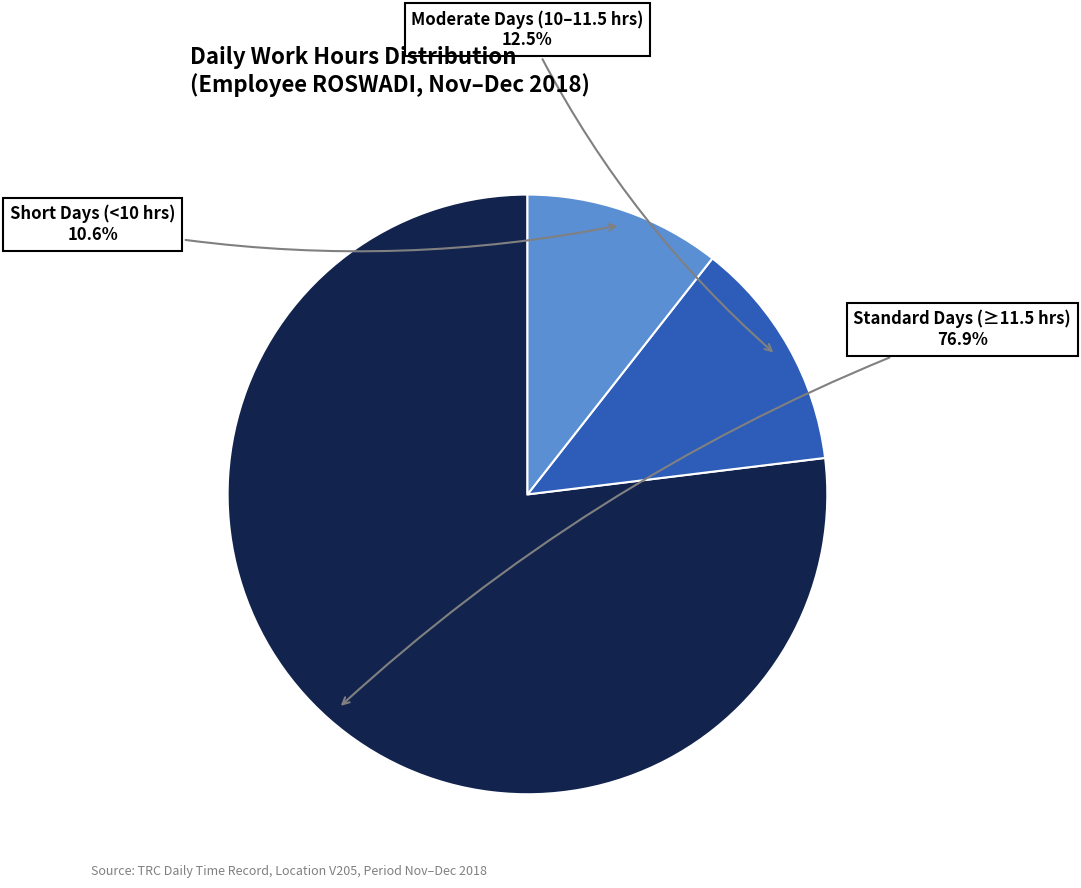

Does any single category account for the majority?

Yes